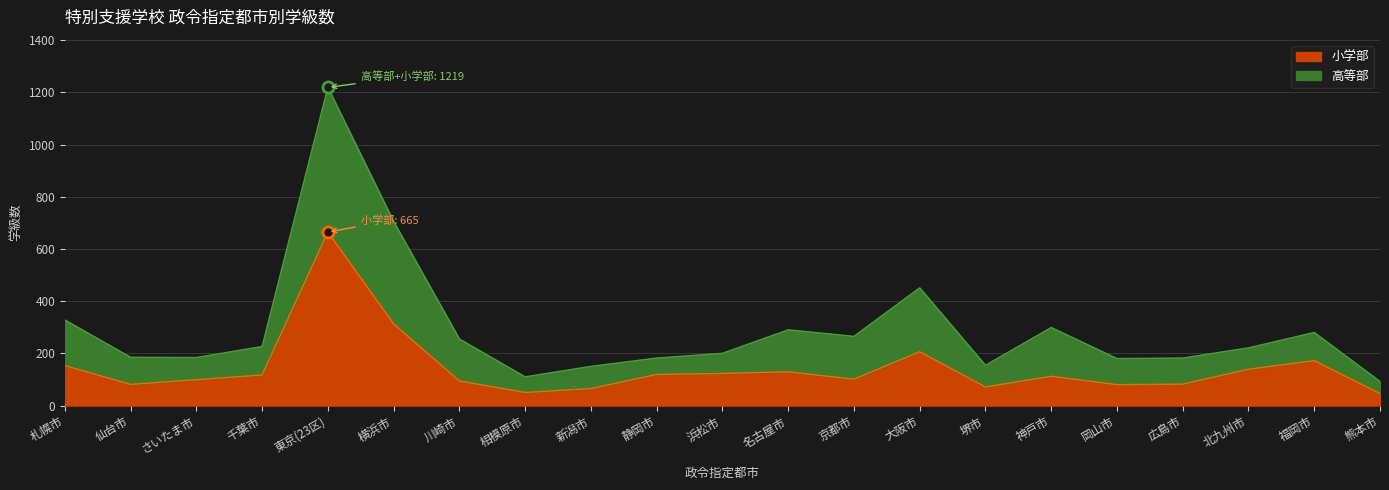

How many values are below 112?

10